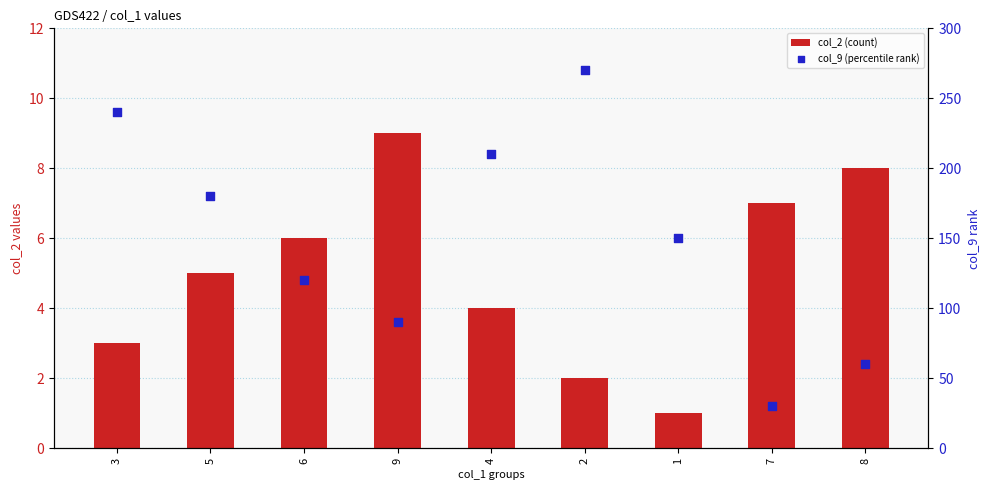

At which category is the sum across all series the highest?

2